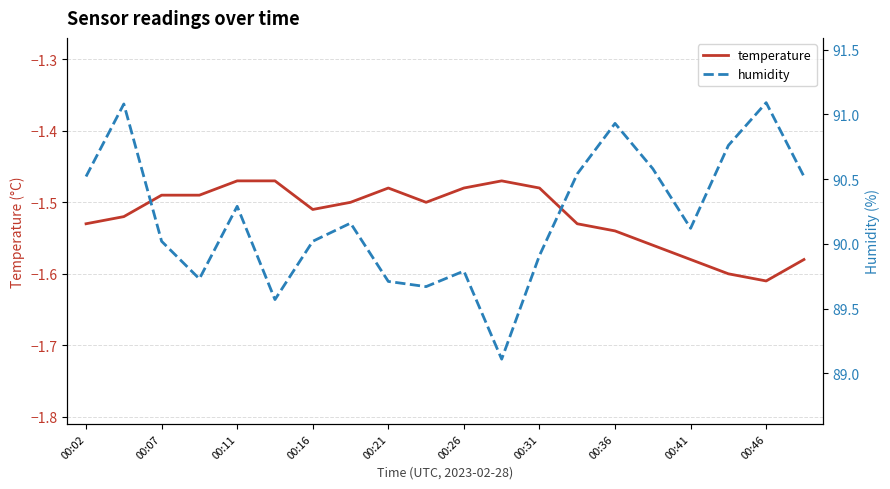

What is the smallest value displayed?

-1.6